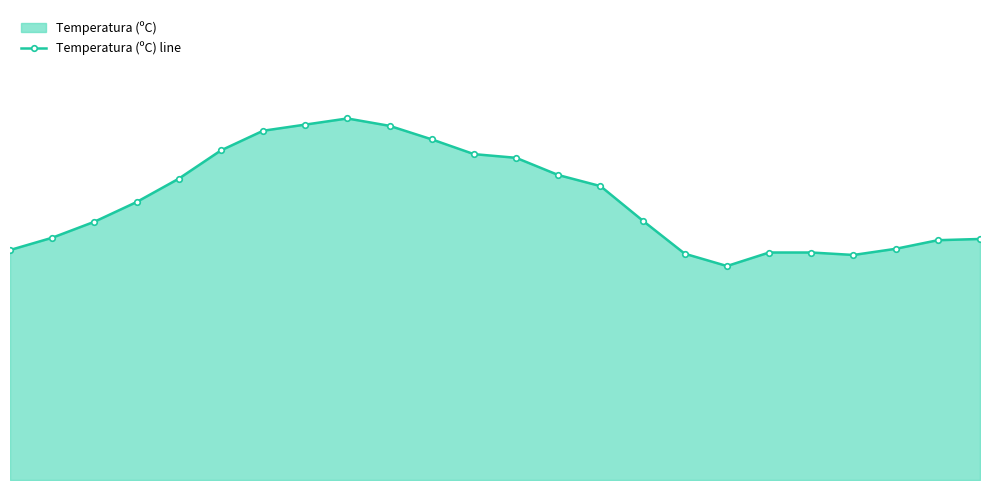

List the labels in order of value, largest first.

8, 7, 9, 6, 10, 5, 11, 12, 13, 4, 14, 3, 15, 2, 1, 23, 22, 21, 0, 18, 19, 16, 20, 17